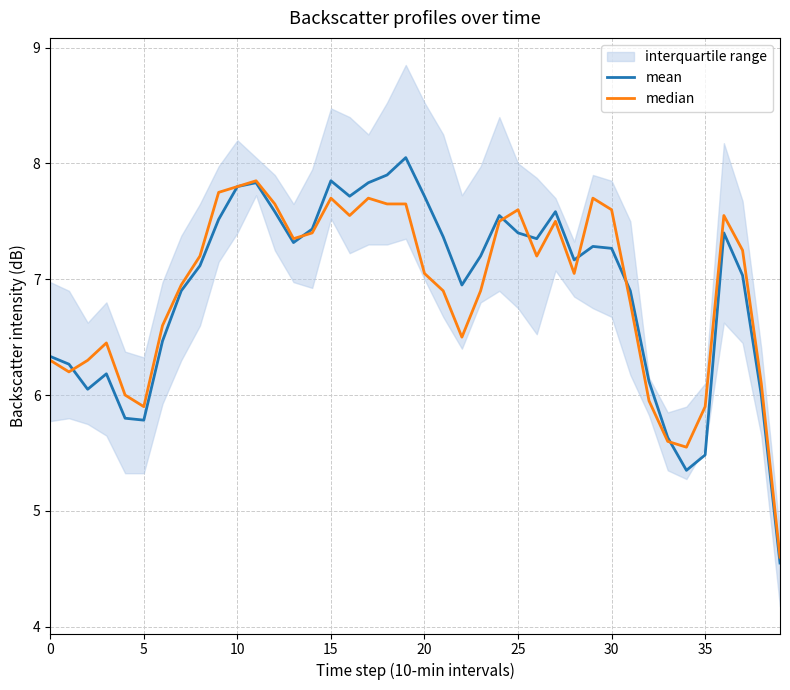

How many intersections are there between mean and median?

7